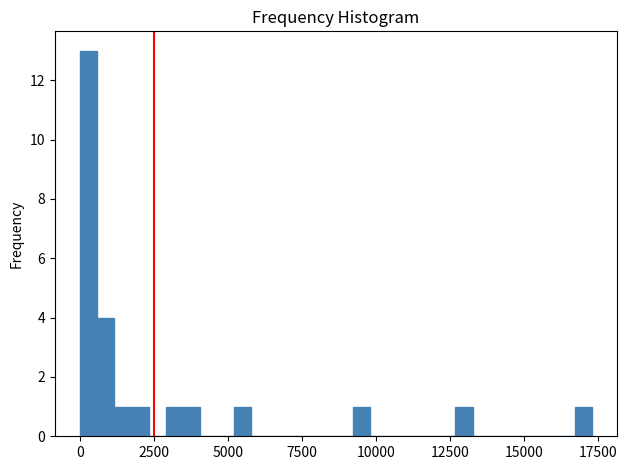

Around what value on the x-axis is the tallest bar? Give the approximate position of its centre, as read against the axis.

500